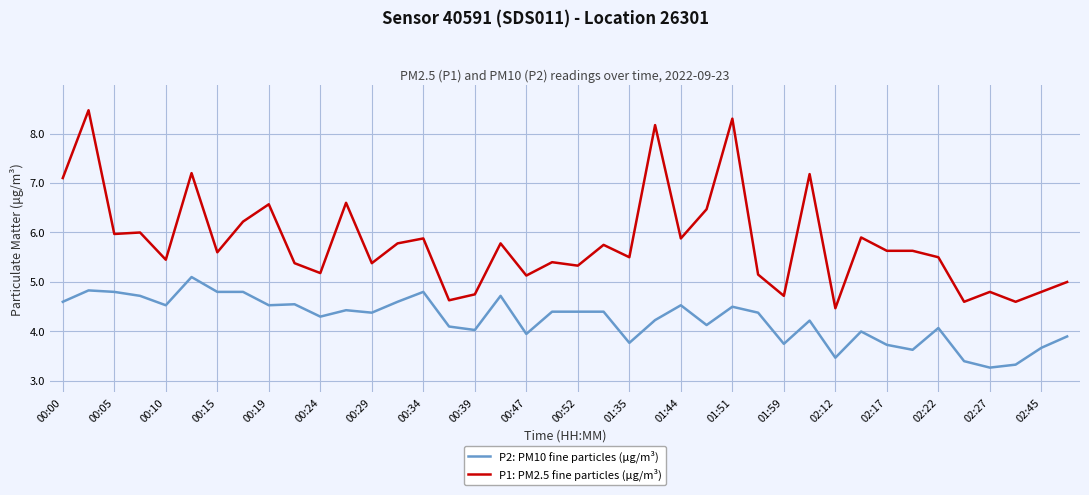

List the series in order of their overall mean, highest first.

P1: PM2.5 fine particles (μg/m³), P2: PM10 fine particles (μg/m³)